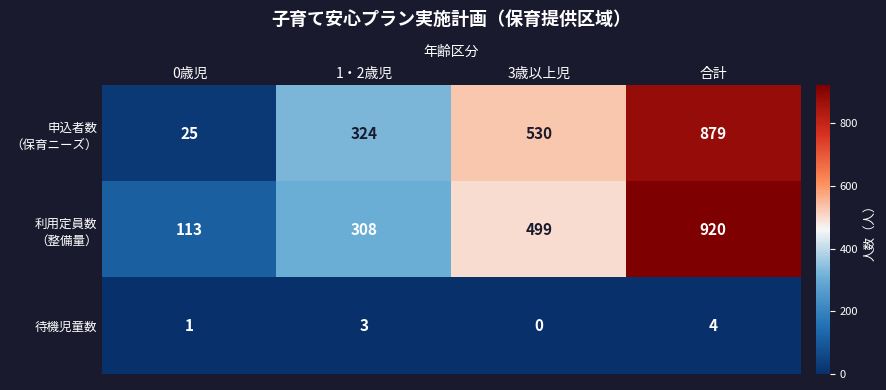

At which category is the sum across all series the highest?

合計